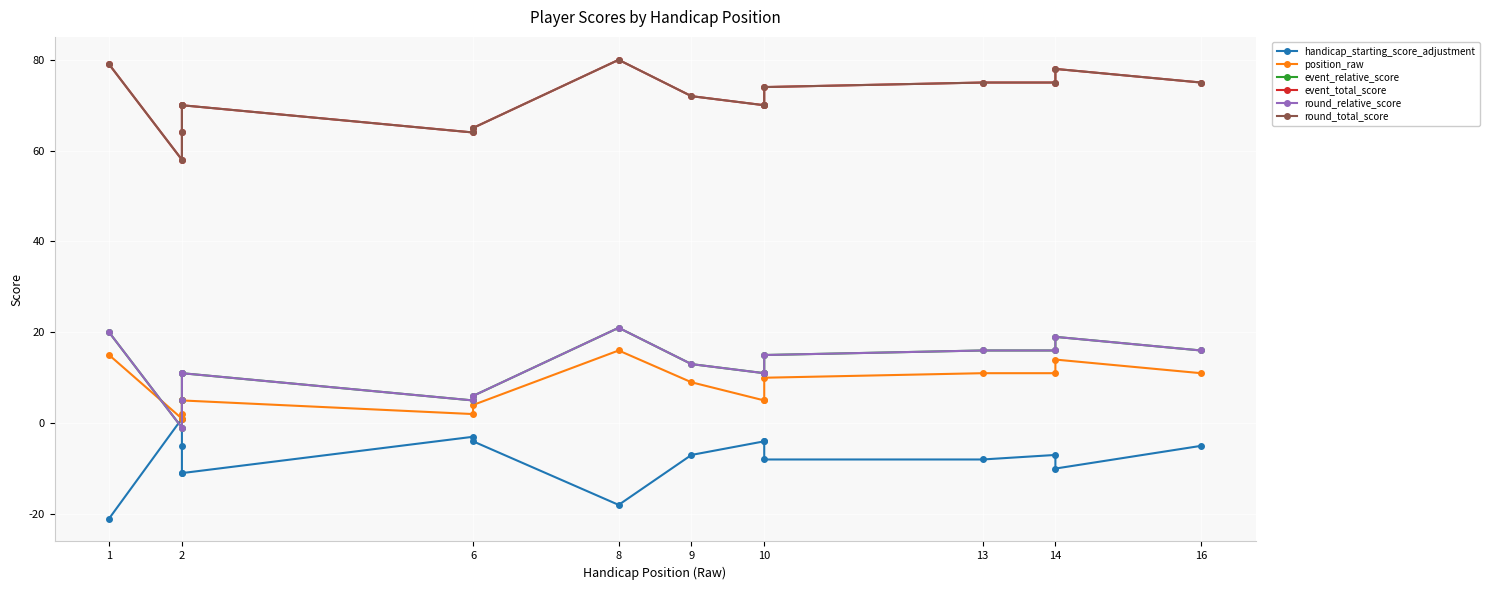

At how many categories does at least one series exceed 56?

16